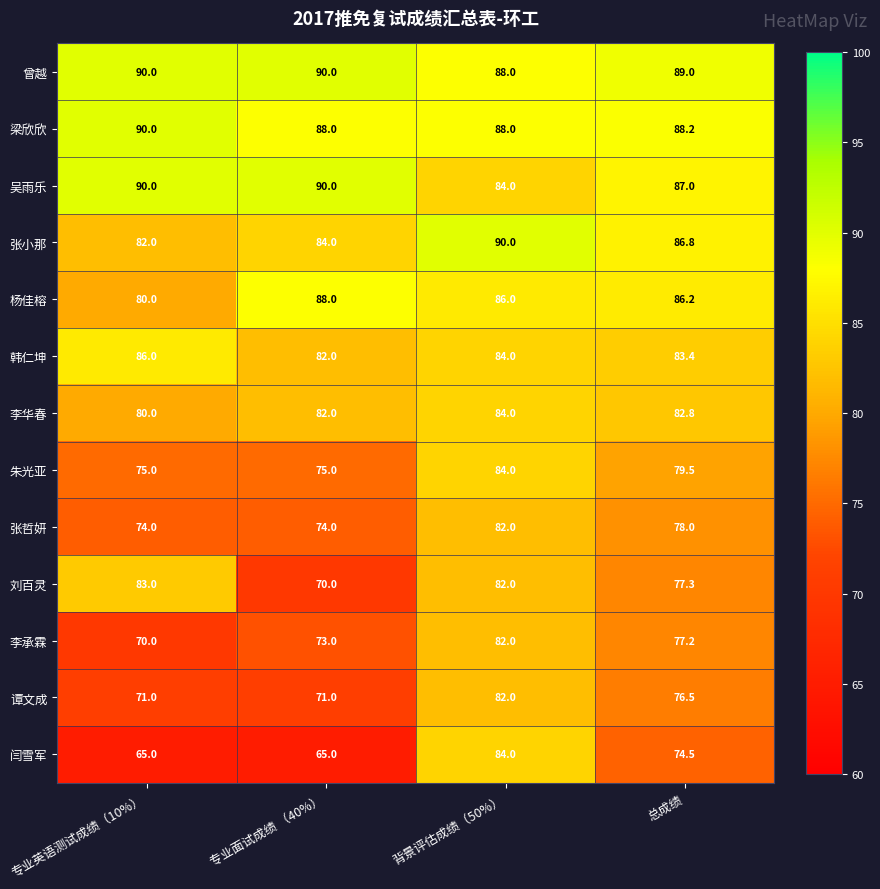

At which label does 张哲妍 first exceed 78?

背景评估成绩（50%）